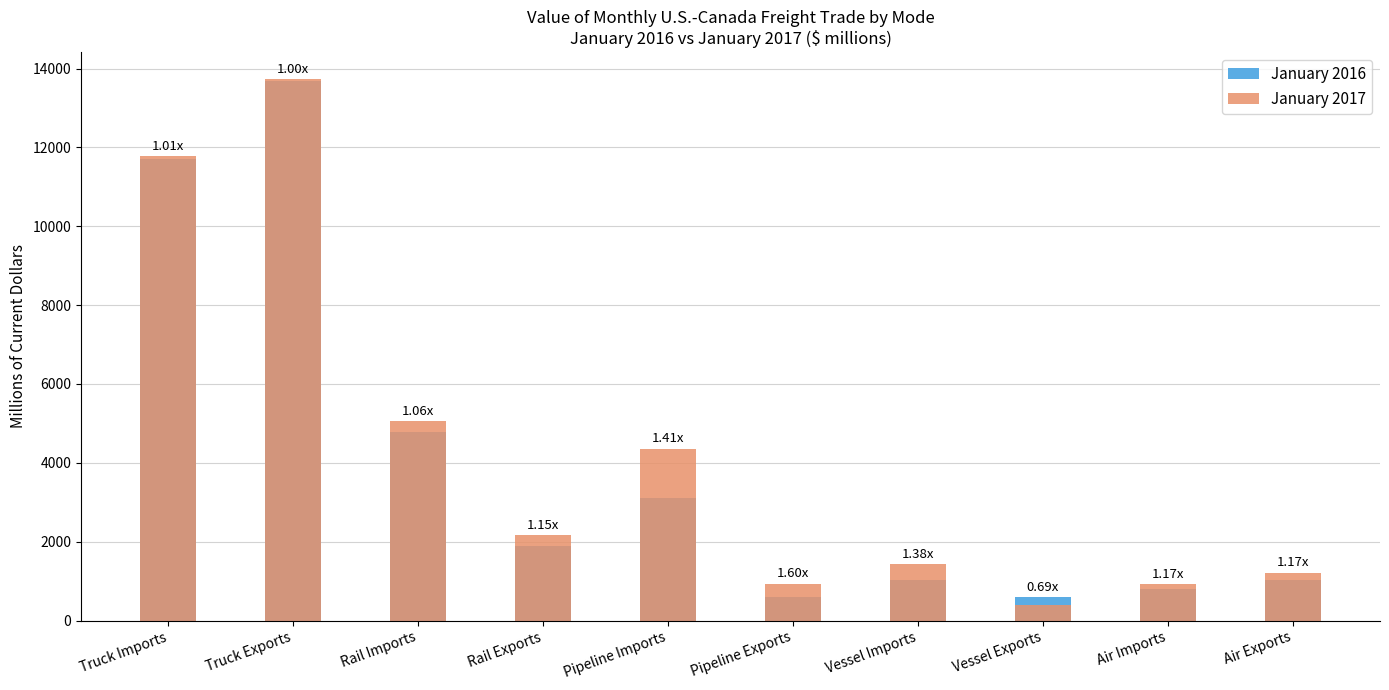

What position from the left is Air Exports?

10